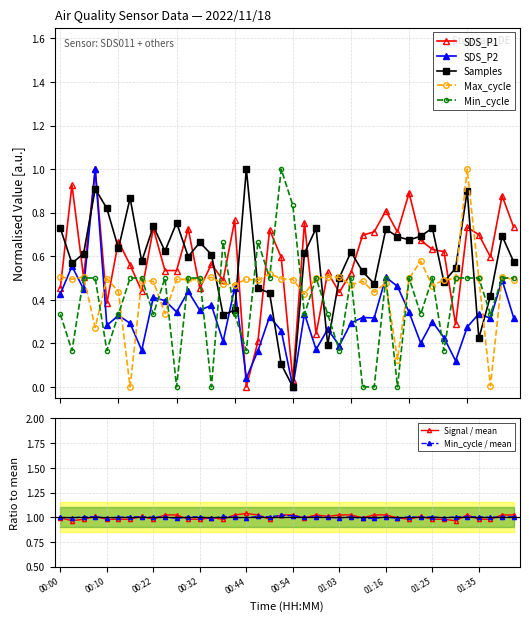

What position from the right is 01:28?

7